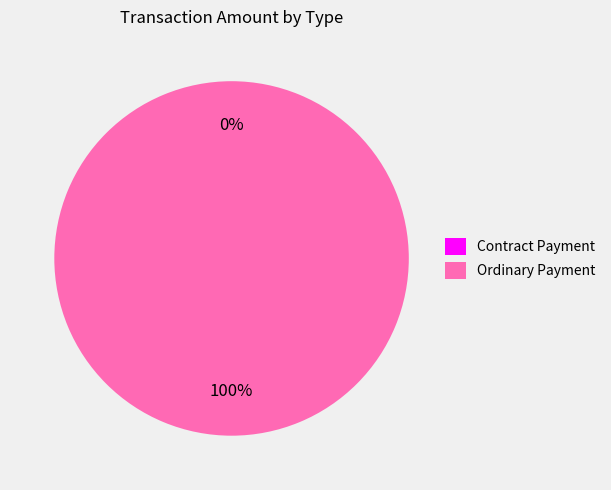

Is it true that Ordinary Payment is 100% of the pie?

True